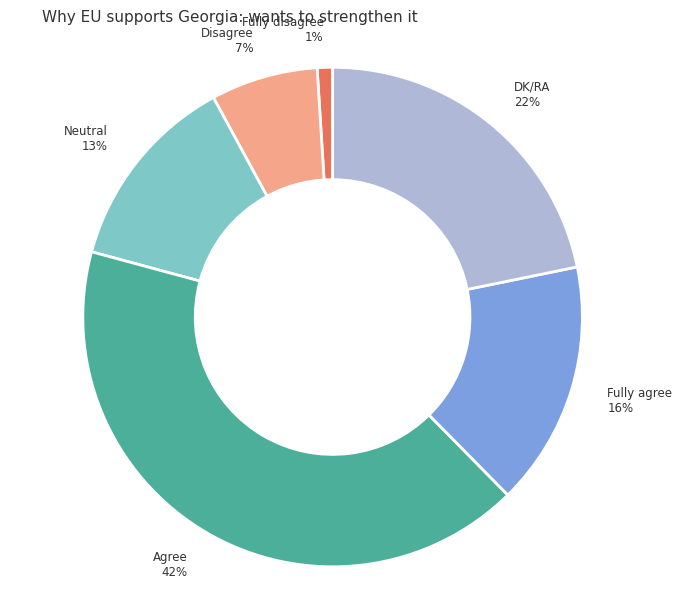

To the nearest percent, what is the difference between the largest and smallest slice percentages?

41%